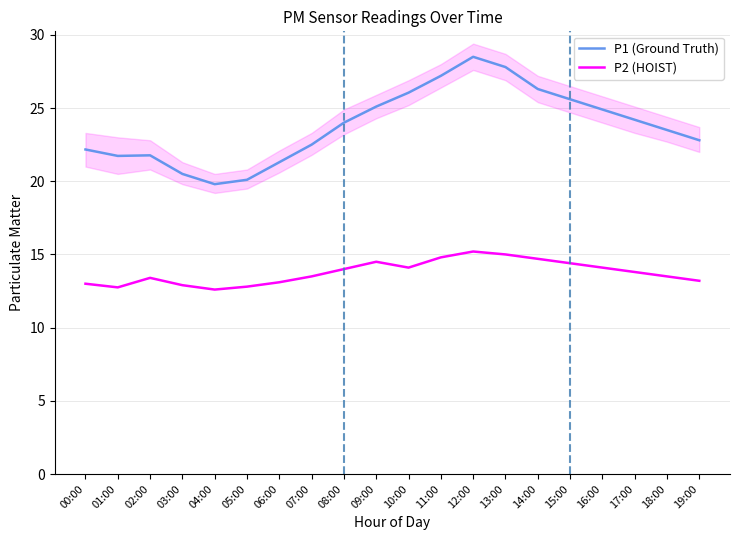

True or false: P1 (Ground Truth) and P2 (HOIST) intersect in this chart.

False